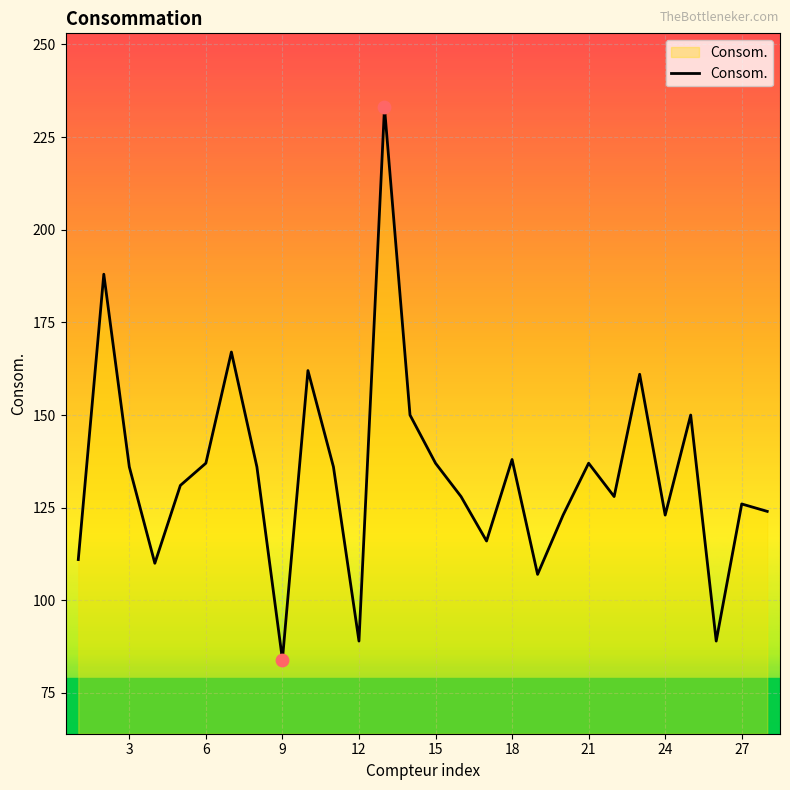

What is the maximum value shown in the chart?

233